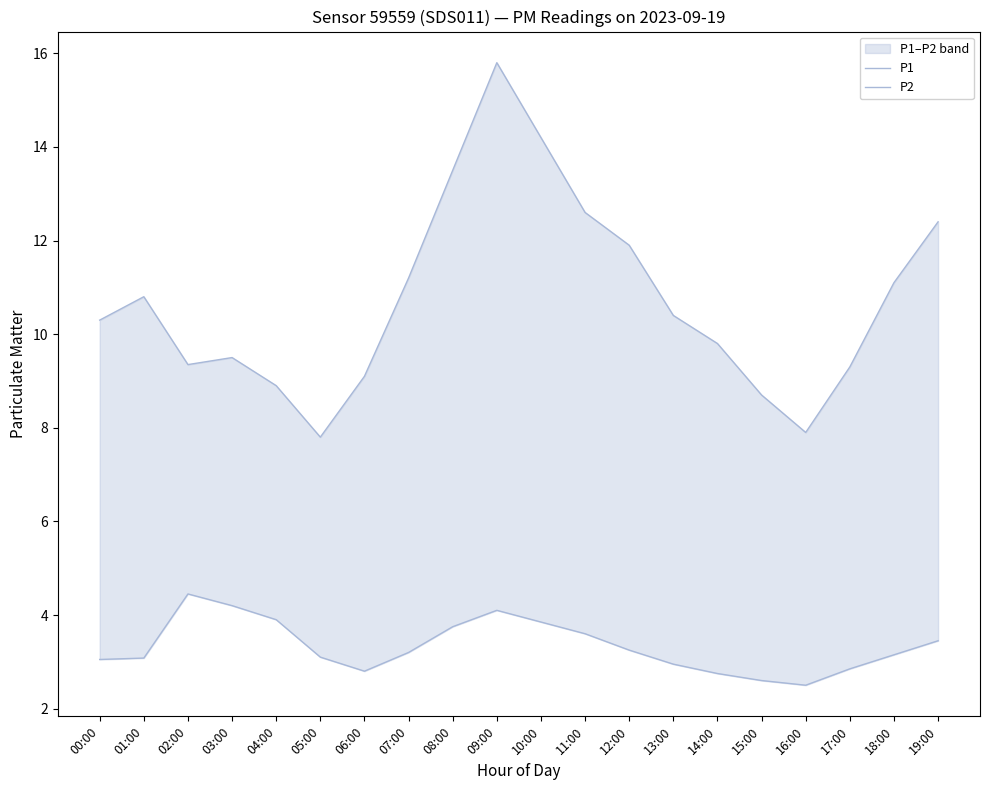

What position from the left is 18:00?

19